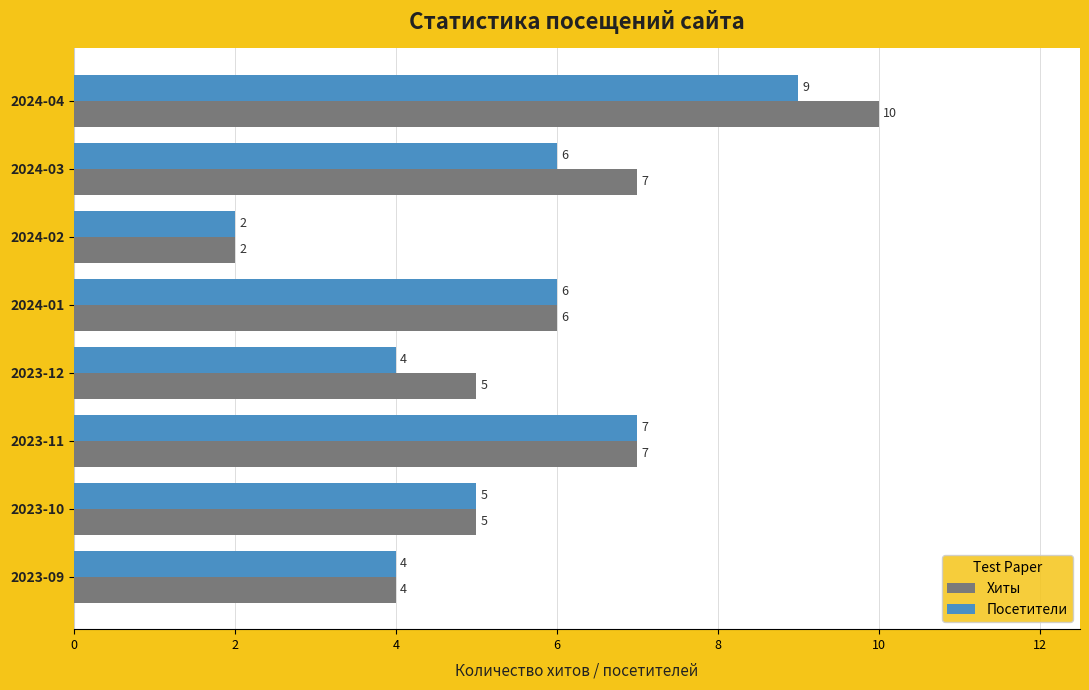

What is the greatest value displayed?

10